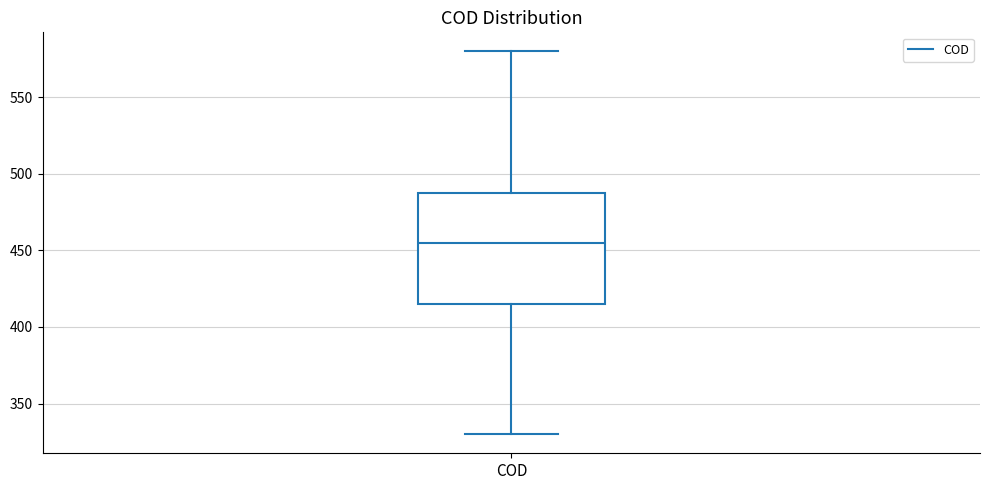

Transcribe this box plot: give where the median line is, the range the box spans, and where the two whiskers end, as read against the y-axis. The values are not printed on the chart, so give them approximately, as read against the axis.

median 455, box 415 to 490, whiskers 330 to 580